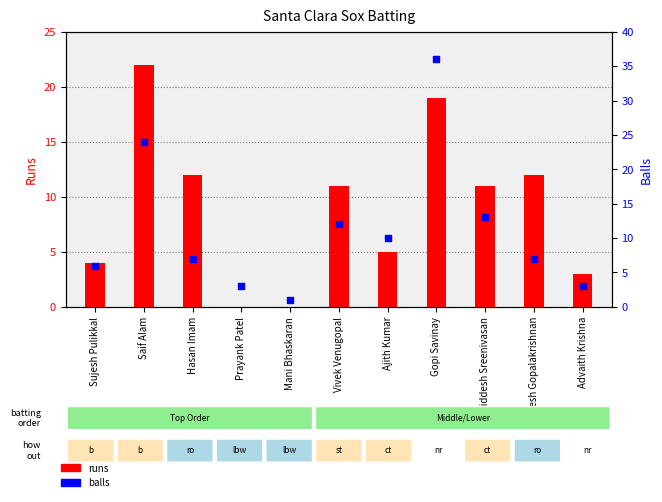

Which series has the widest spread of Y values?

balls